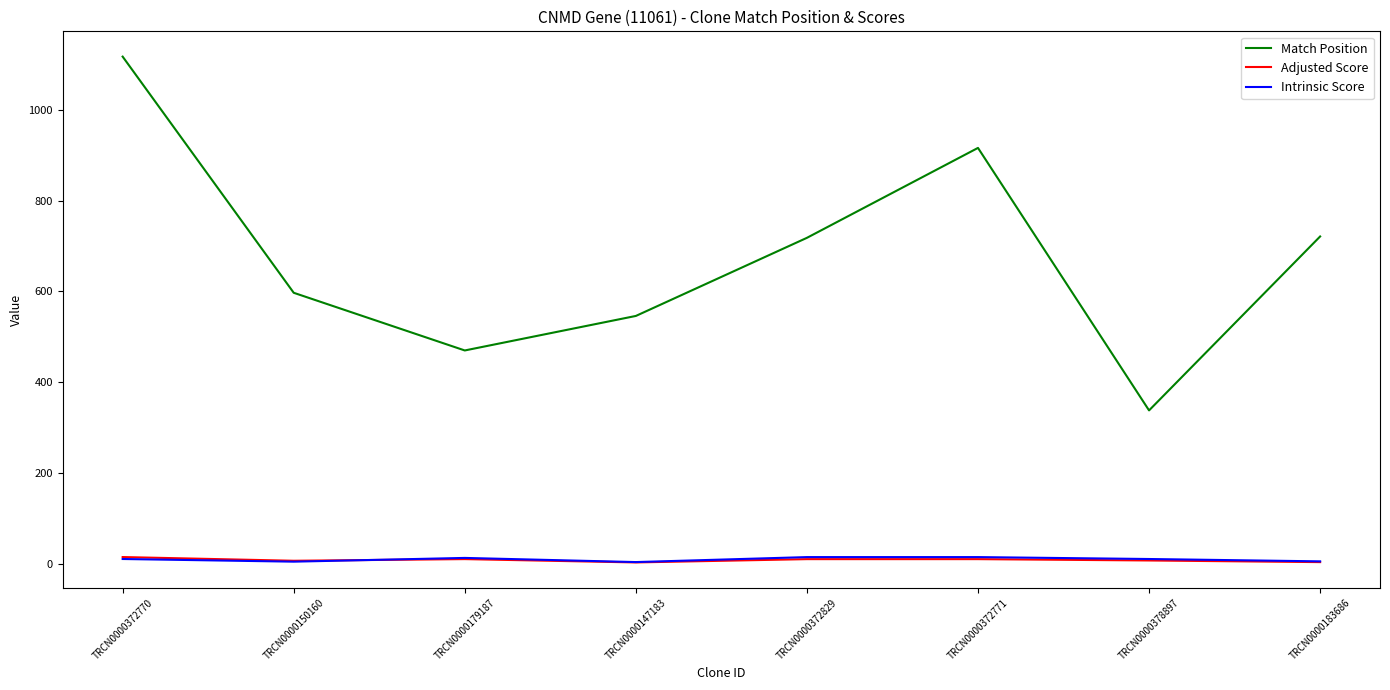

True or false: Adjusted Score has a value of 10.5 at TRCN0000372829.

True